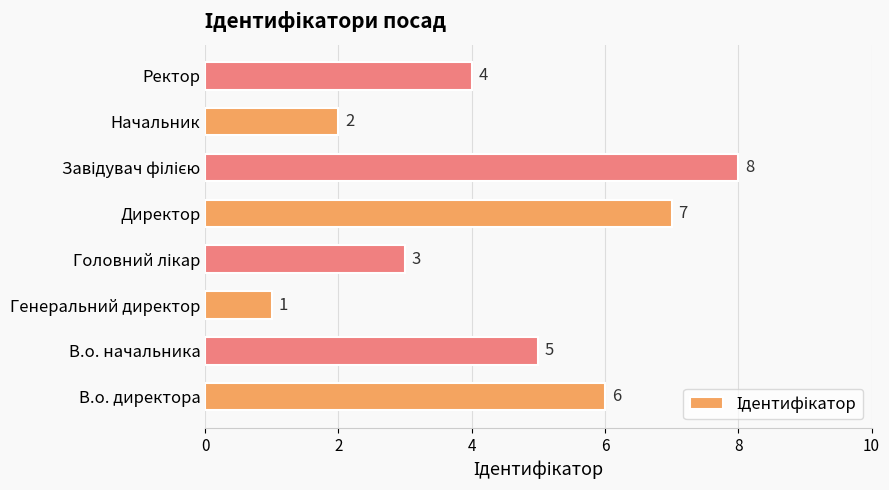

How many bars are there in total?

8